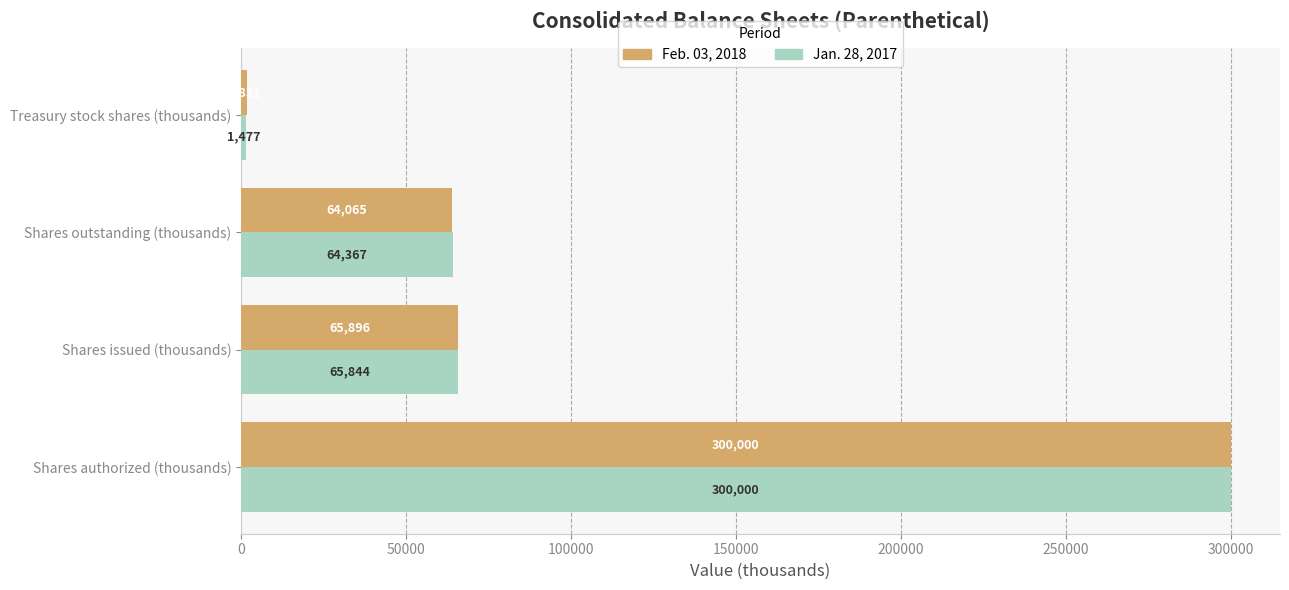

Is the value of Jan. 28, 2017 at Shares issued (thousands) greater than the value of Feb. 03, 2018 at Shares authorized (thousands)?

No